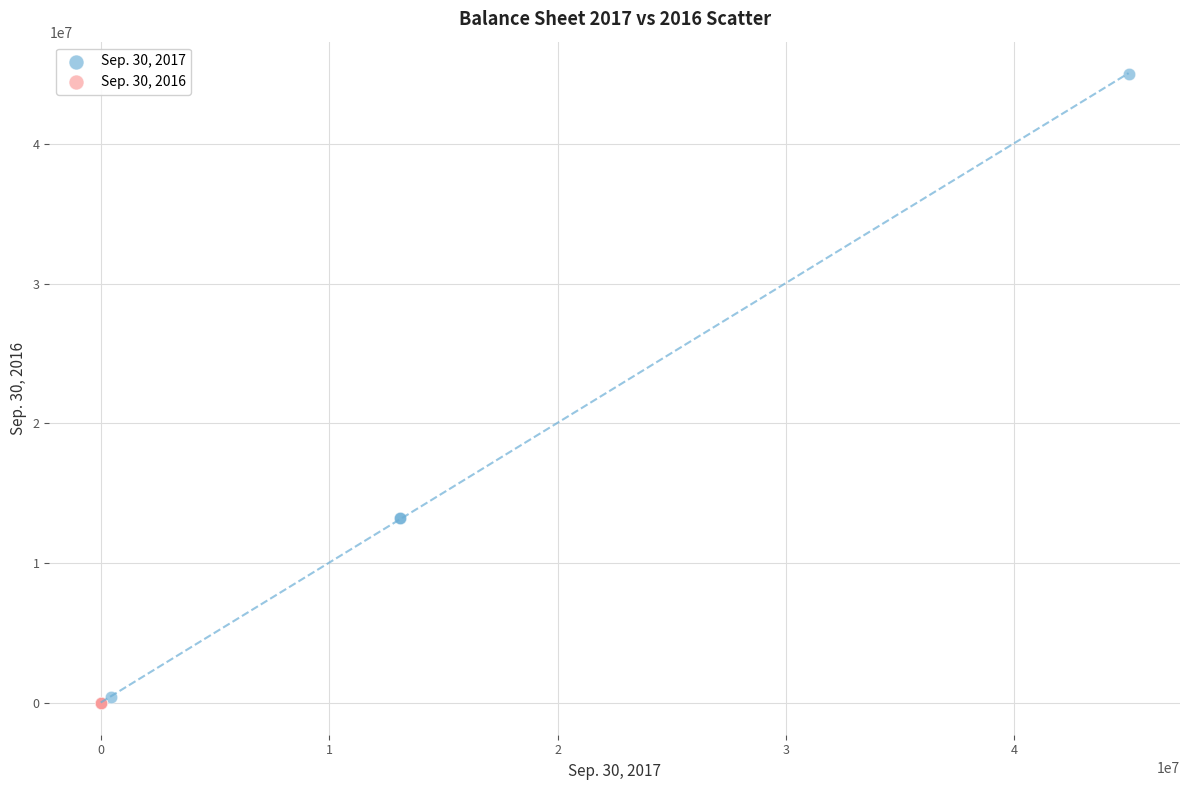

Which series has the widest spread of Y values?

Sep. 30, 2017